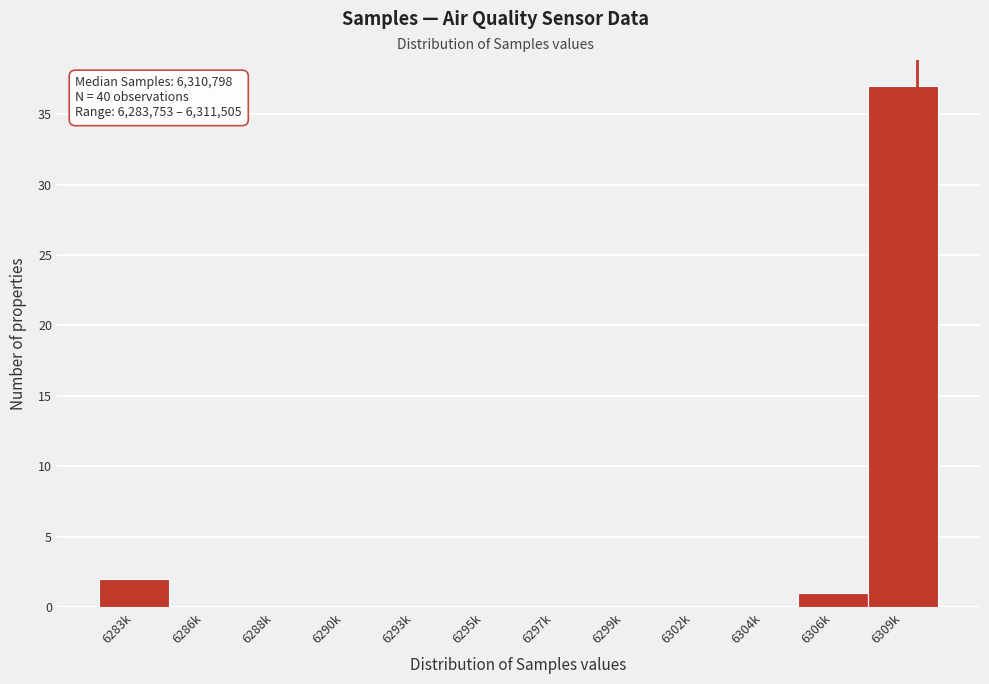

Reading right to left, what are all the values shown in this chart?

6309k=37	6306k=1	6304k=0	6302k=0	6299k=0	6297k=0	6295k=0	6293k=0	6290k=0	6288k=0	6286k=0	6283k=2